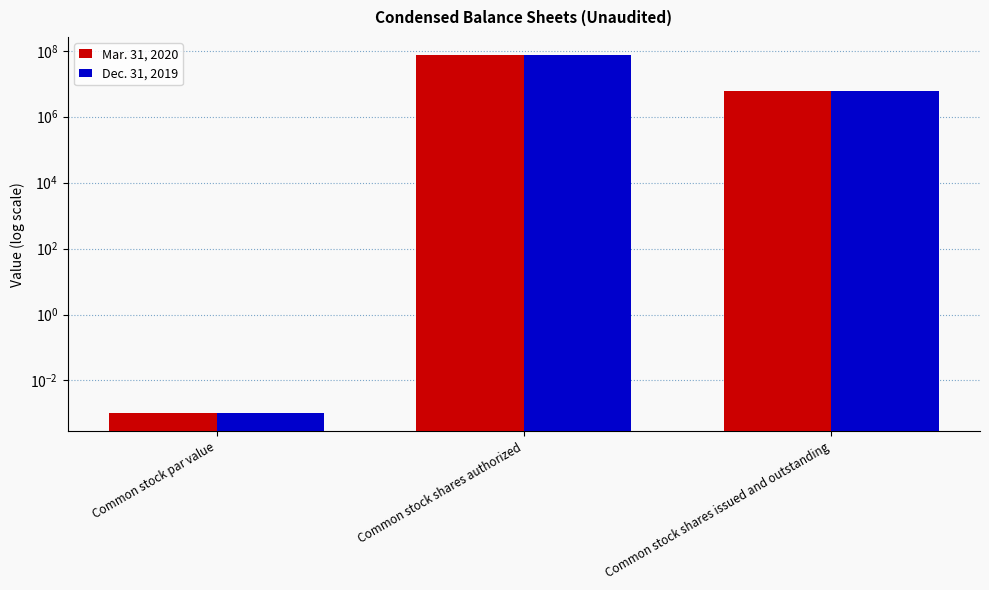

What is the label of the 1st bar from the left?

Common stock par value